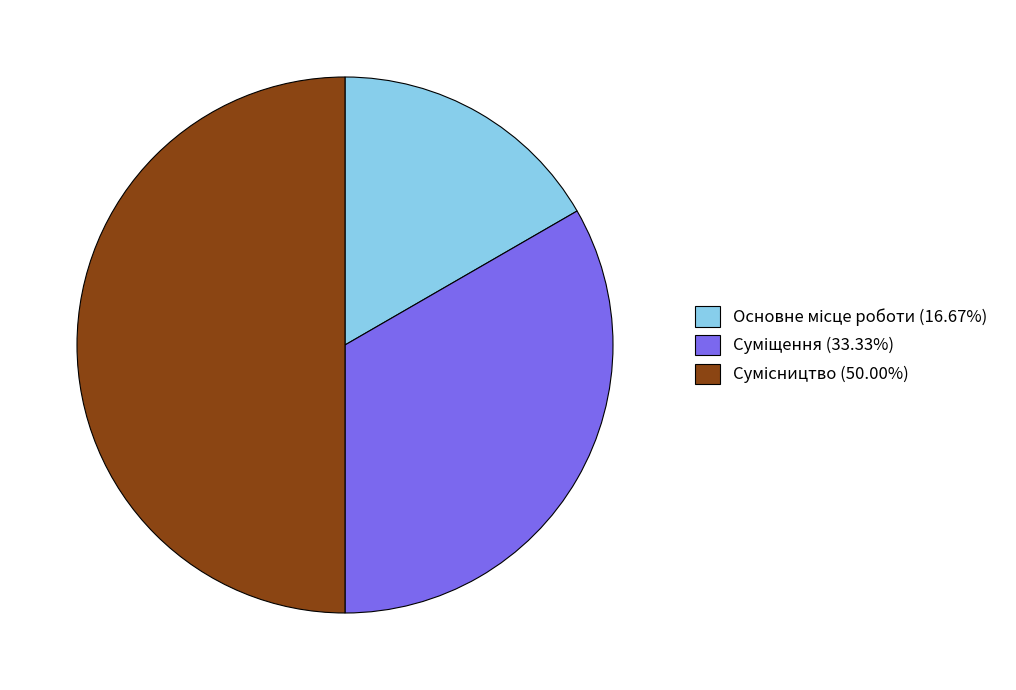

Count the number of slices in the pie.

3